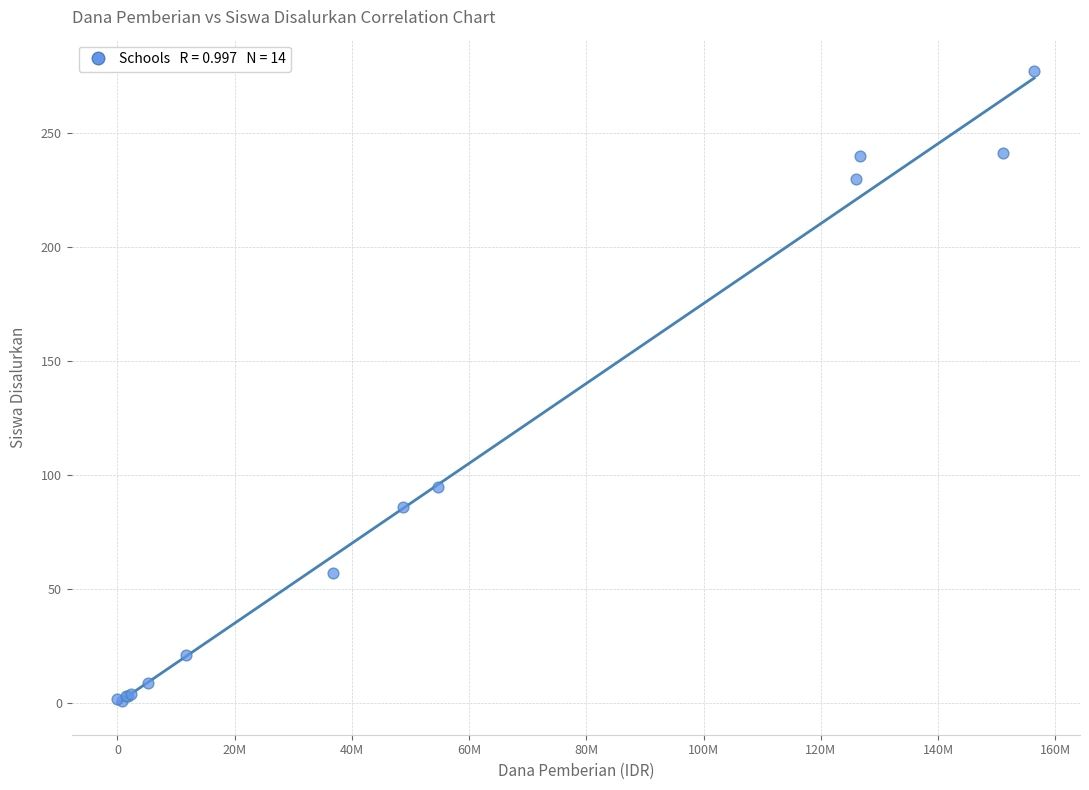

What Y value in the scatter plot is closest to 139?

95